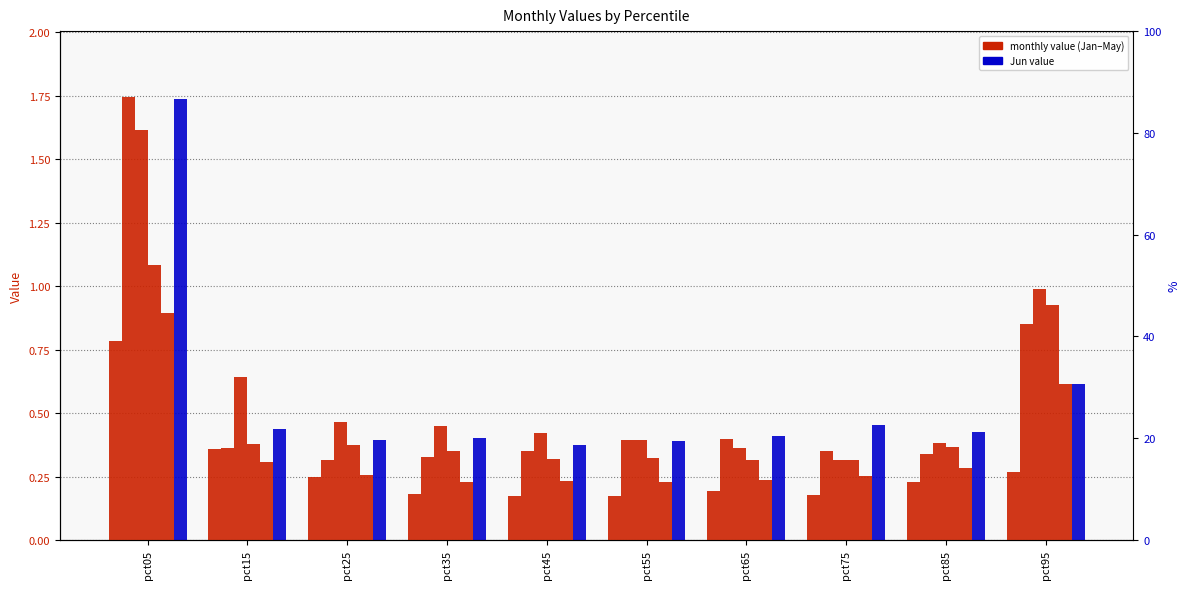

What is the difference between the maximum and minimum values in the Feb series?

1.4